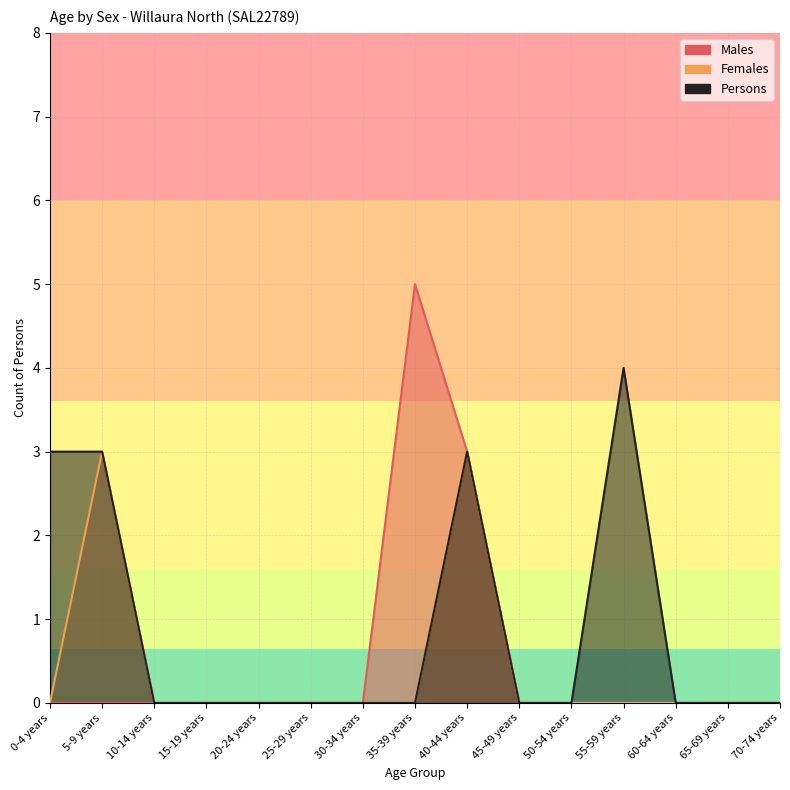

How many values in Males are above zero?

2